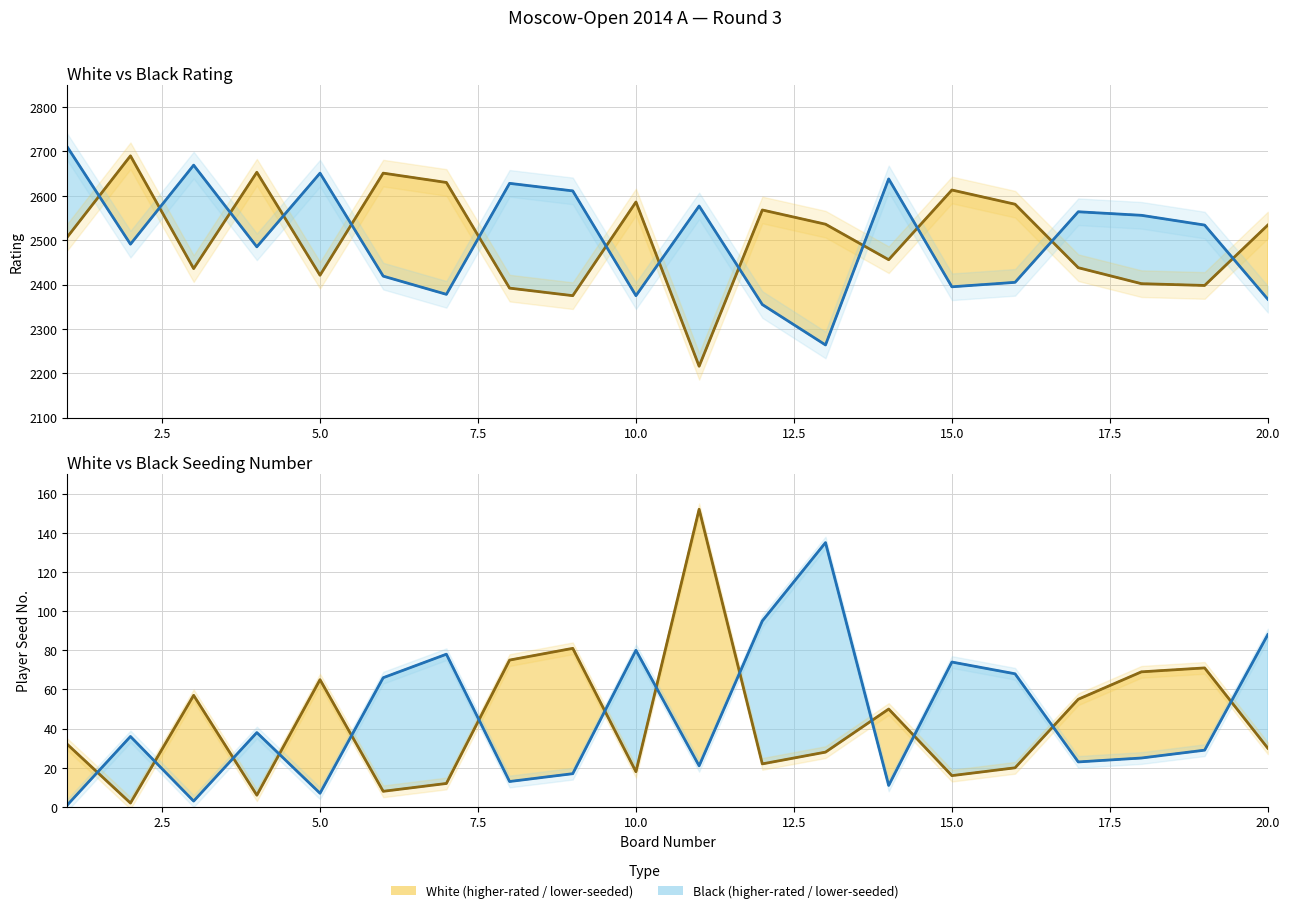

Reading left to right, what are all the values shown in this chart?

White Rating: 1=2507	2=2690	3=2436	4=2653	5=2421	6=2651	7=2630	8=2392	9=2375	10=2586	11=2216	12=2568	13=2536	14=2456	15=2613	16=2581	17=2438	18=2402	19=2398	20=2534
Black Rating: 1=2710	2=2491	3=2669	4=2485	5=2651	6=2419	7=2378	8=2628	9=2611	10=2375	11=2577	12=2355	13=2264	14=2638	15=2395	16=2405	17=2564	18=2556	19=2534	20=2367
White No.: 1=32	2=2	3=57	4=6	5=65	6=8	7=12	8=75	9=81	10=18	11=152	12=22	13=28	14=50	15=16	16=20	17=55	18=69	19=71	20=30
Black No.: 1=1	2=36	3=3	4=38	5=7	6=66	7=78	8=13	9=17	10=80	11=21	12=95	13=135	14=11	15=74	16=68	17=23	18=25	19=29	20=88